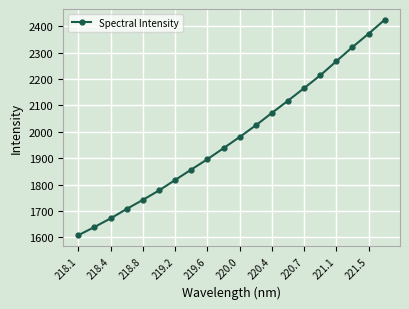

What is the smallest value displayed?

1608.2